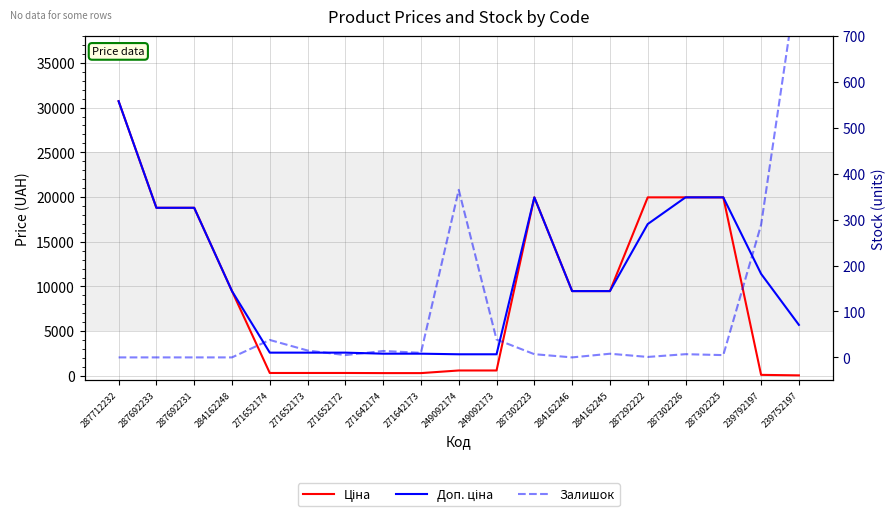

What is the value of the Ціна point at the 14th from the left?

9480.1